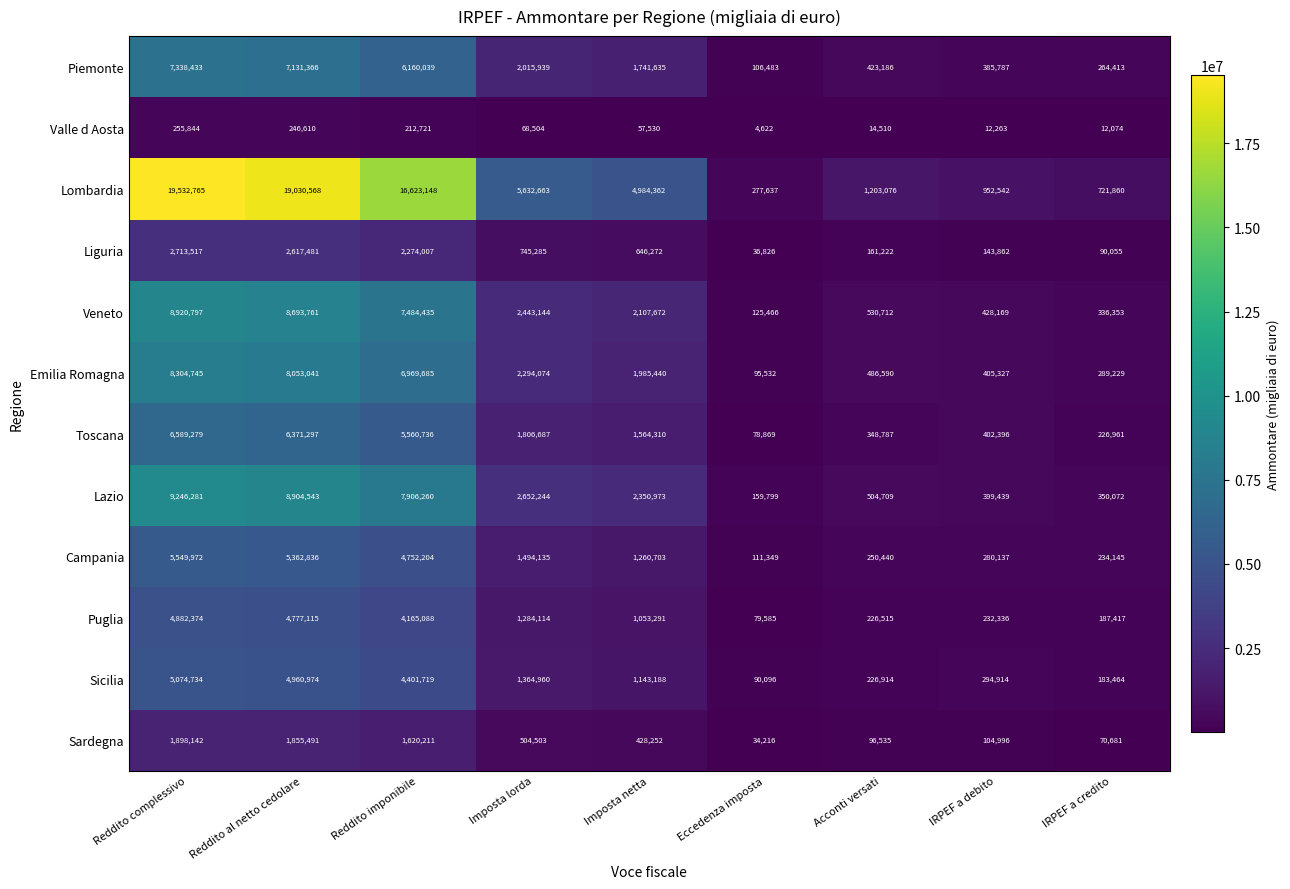

How many values in the Toscana series are below 1564310?

4